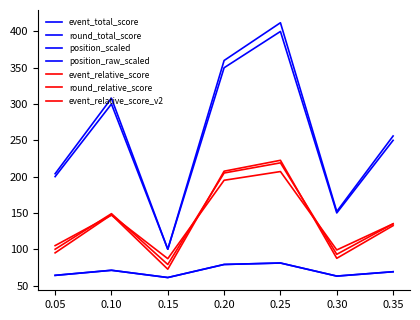

How many lines are shown in the chart?

7